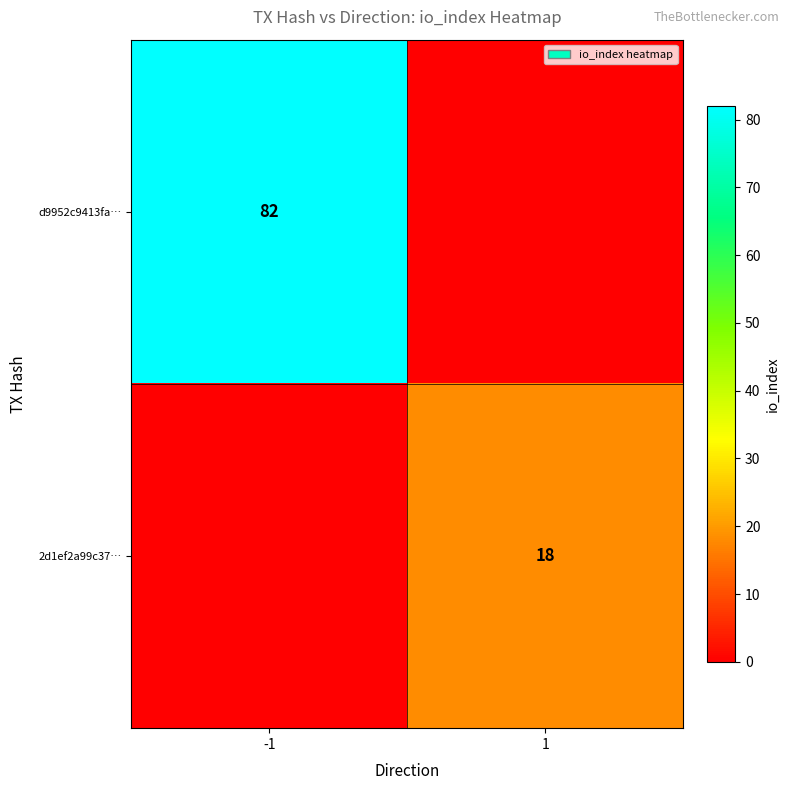

True or false: 2d1ef2a99c37… has a value of 8 at 1.

False